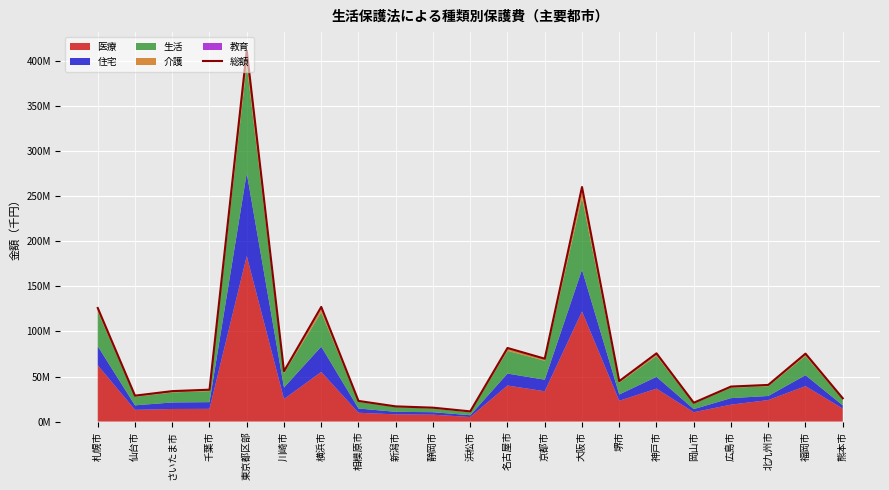

What is the value of the 3rd point from the left?

33760469